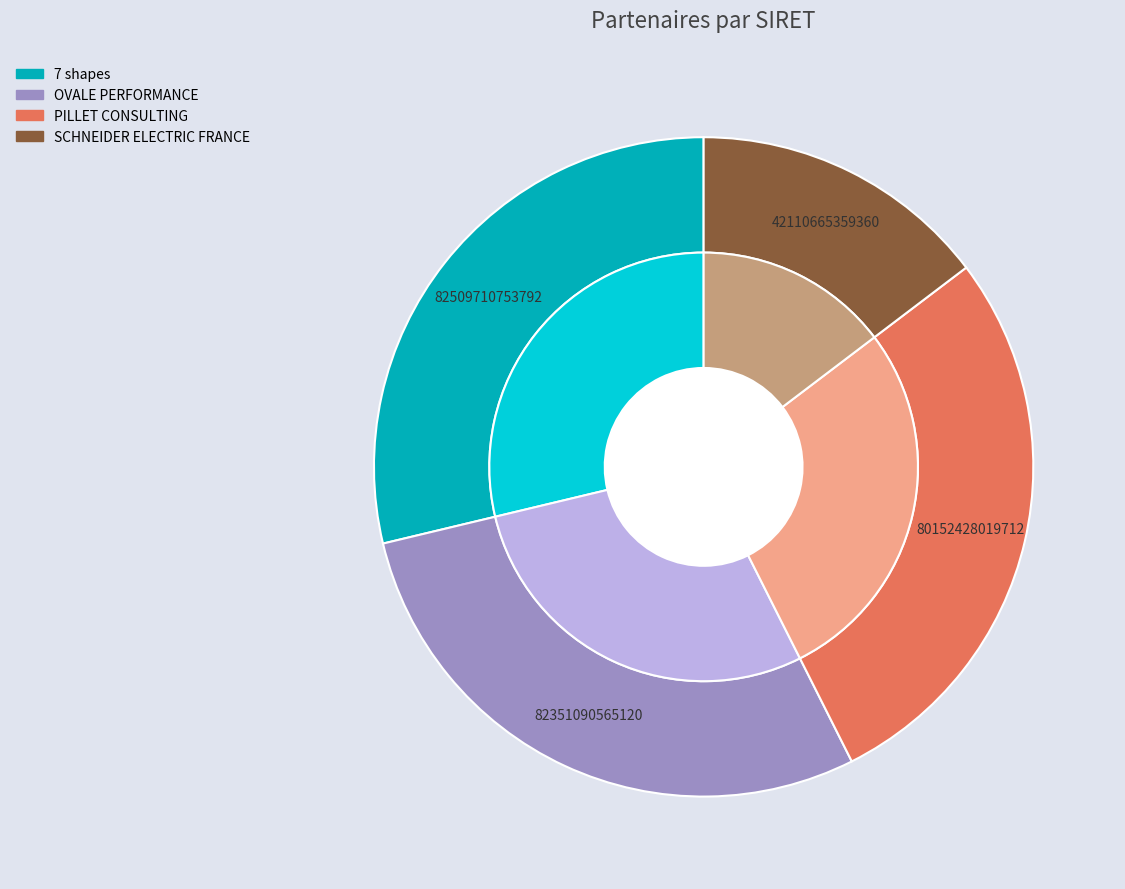

Is there a majority slice in this chart?

No